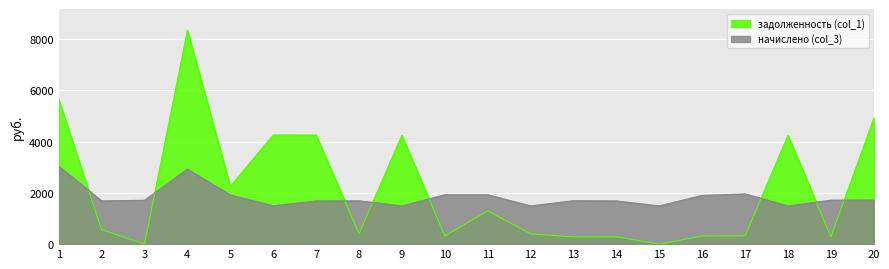

What is the average value of the задолженность (col_1) series?

2131.1